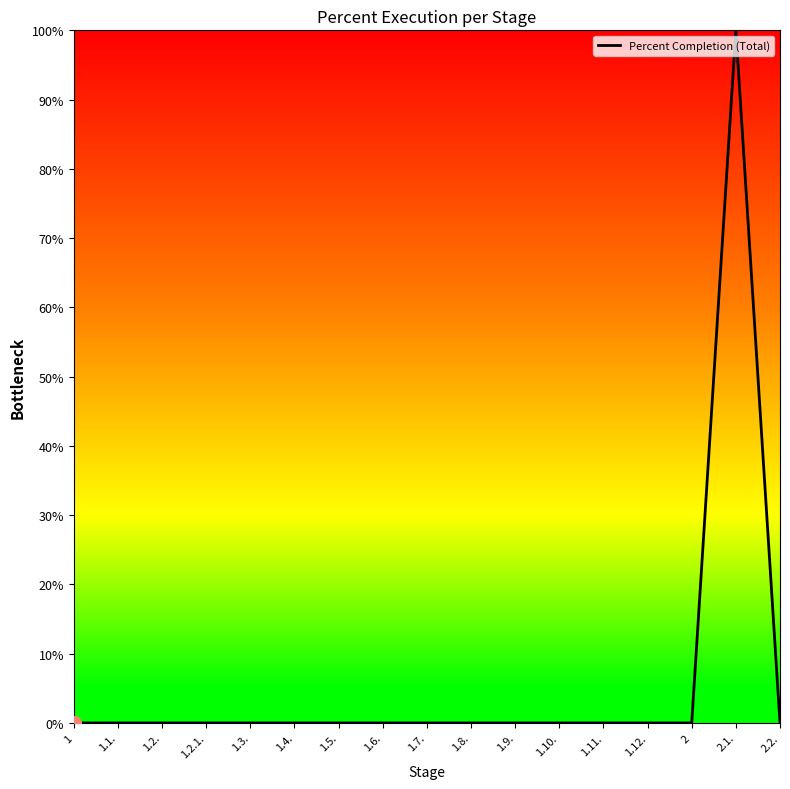

How many lines are shown in the chart?

1